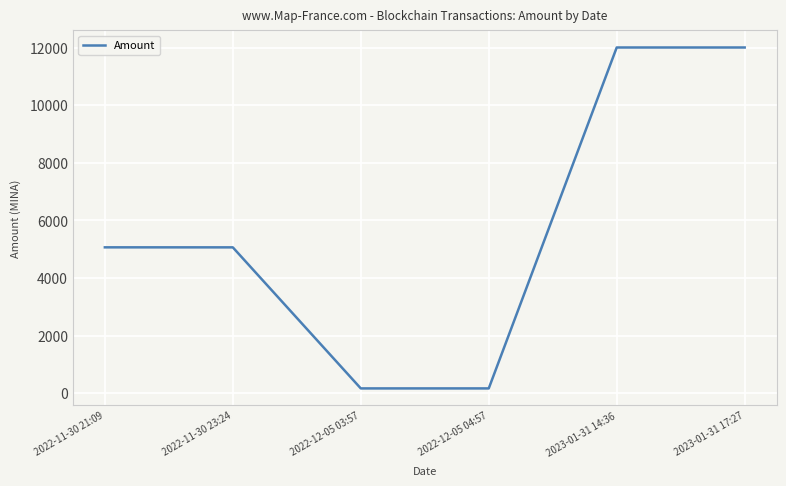

What is the difference between the values at 2023-01-31 14:36 and 2022-11-30 21:09?

6936.9